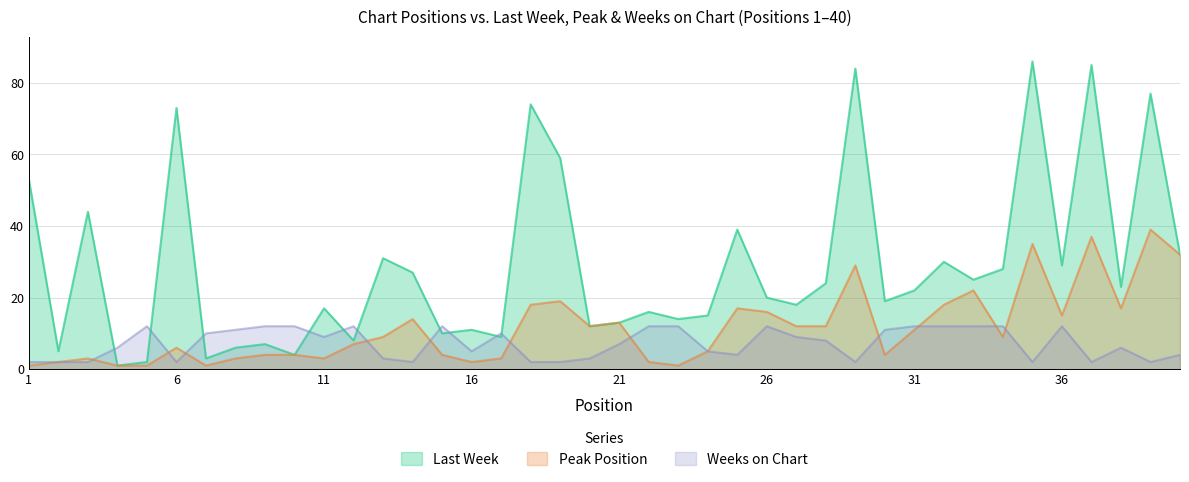

After their last crossing, which series has the higher values: Peak Position or Weeks on Chart?

Peak Position